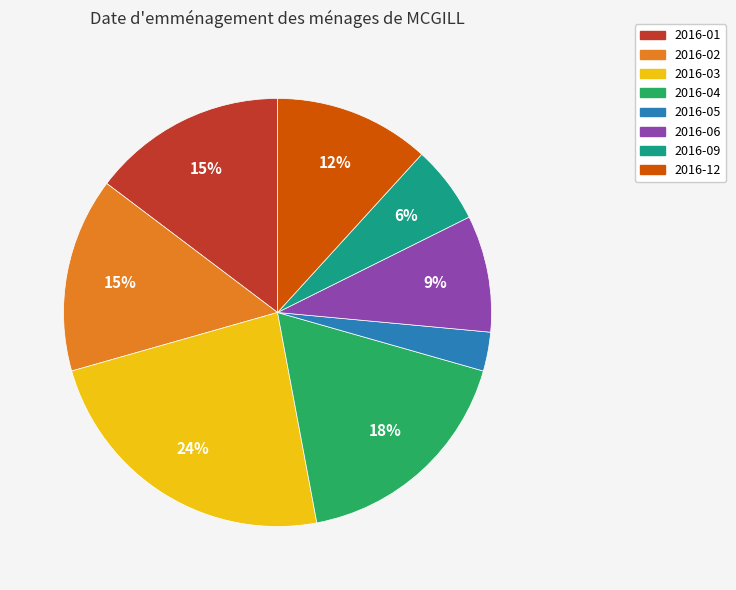

How many segments does this pie chart have?

8